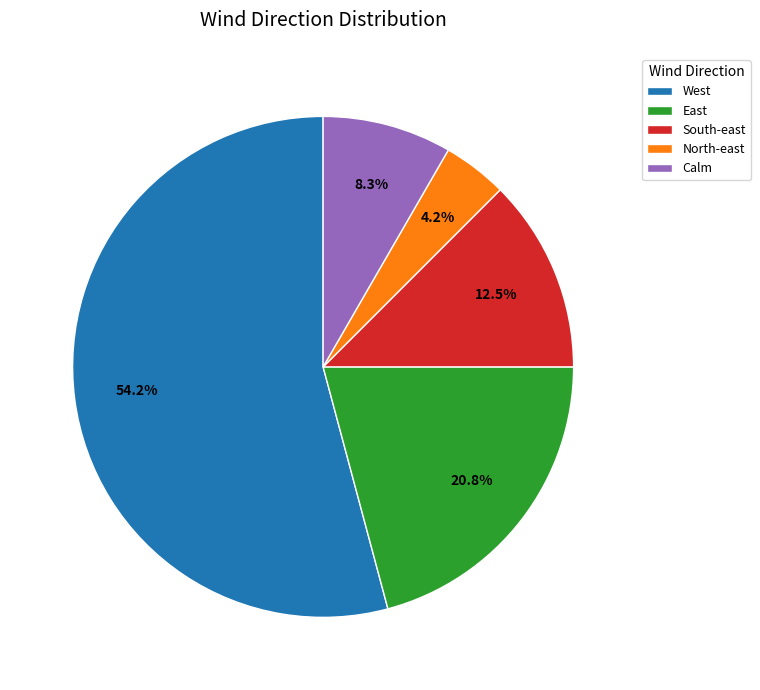

Which slice is the largest?

West